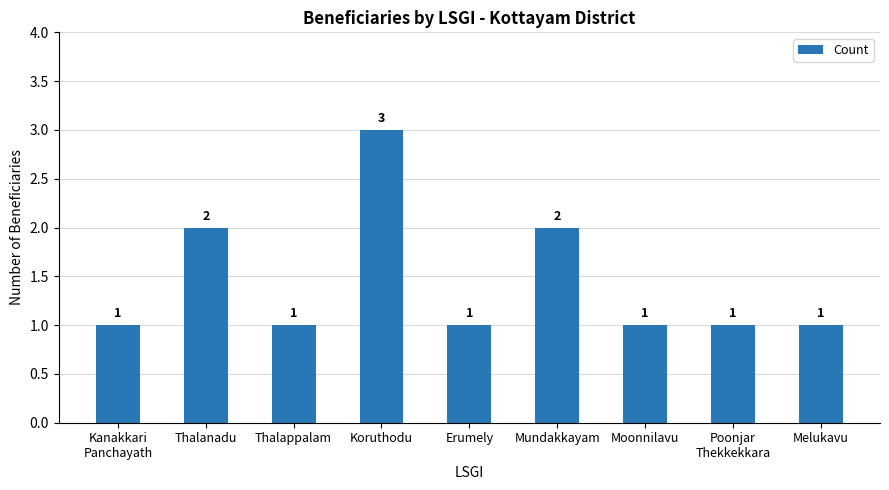

The chart shows a value of 3 at Koruthodu. True or false?

True